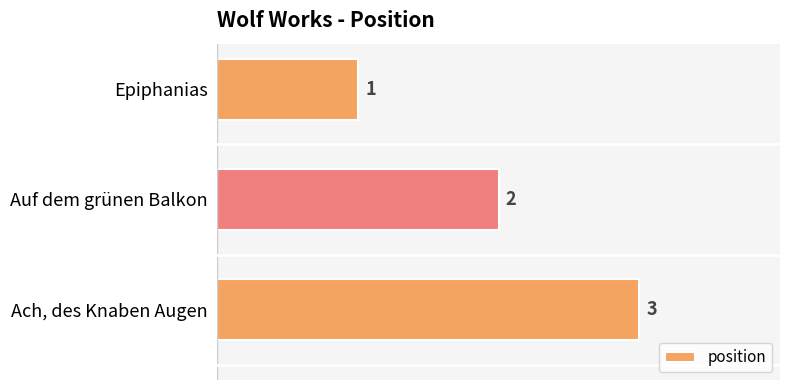

Are the bars horizontal?

Yes